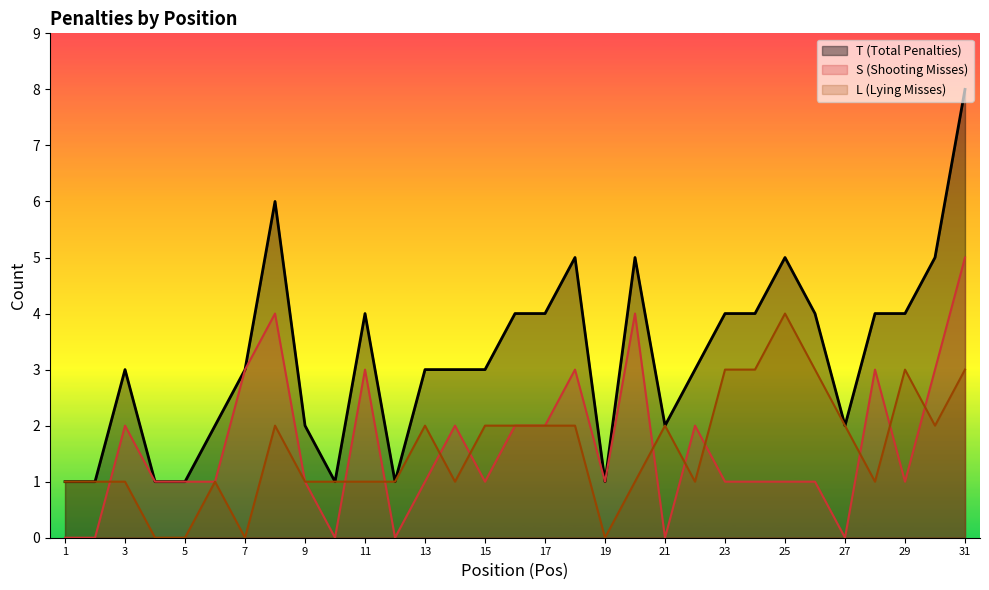

Is the value of T (Total Penalties) at 3 greater than the value of S (Shooting Misses) at 3?

Yes